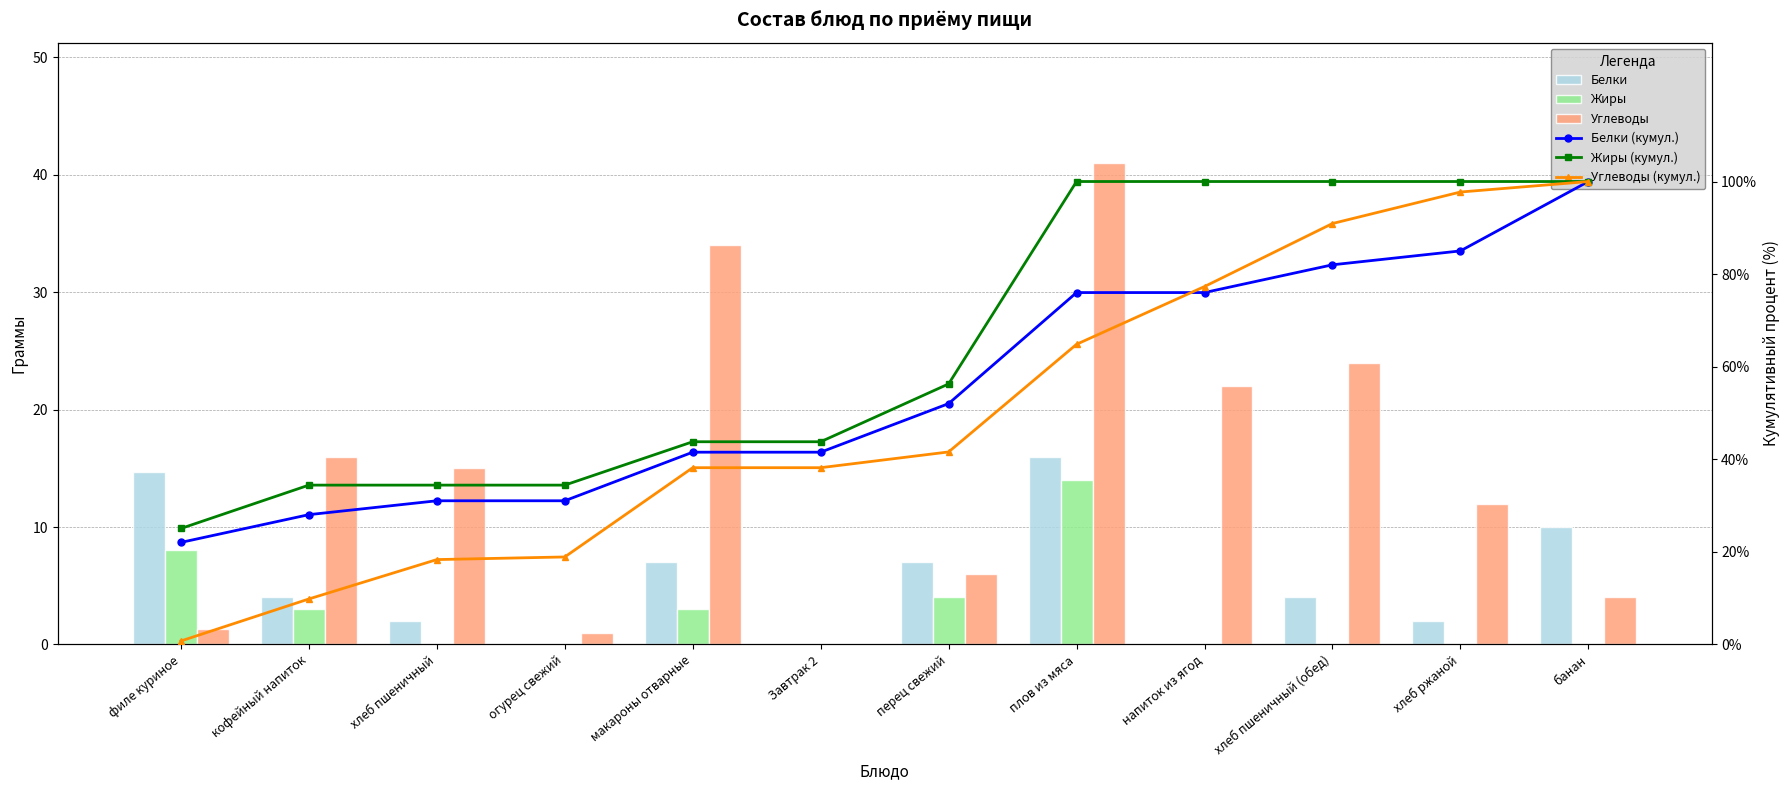

What is the value of the Жиры (кумул.) bar at the 3rd from the left?

34.4